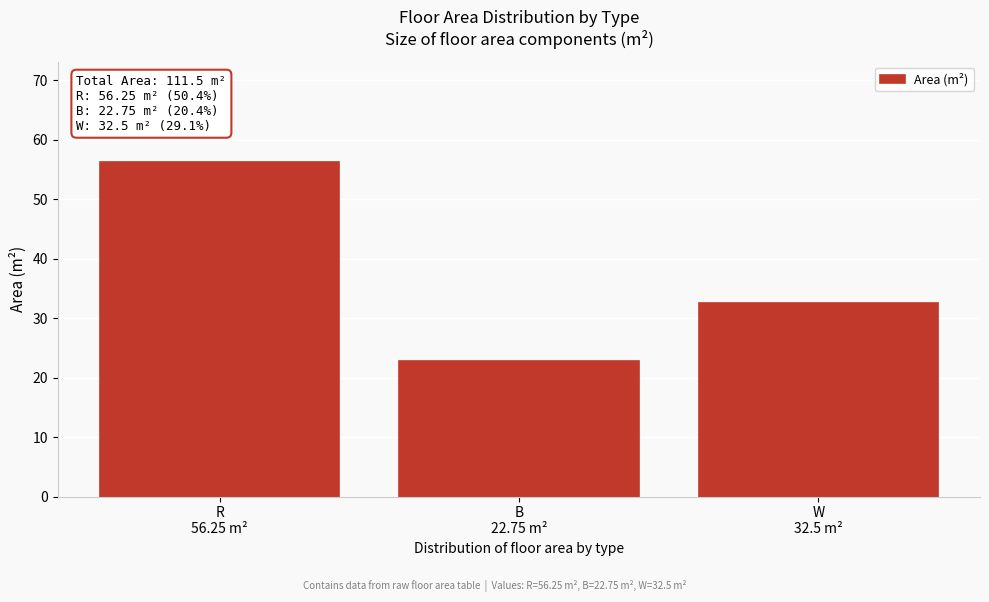

What is the minimum value shown in the chart?

22.8